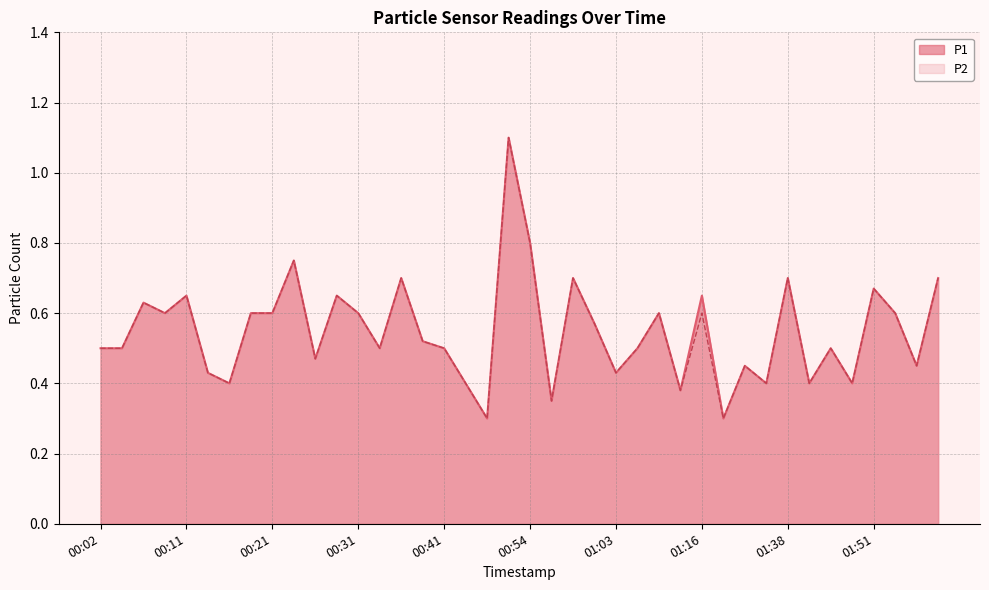

How many interior local peaks does the P1 series have?

13